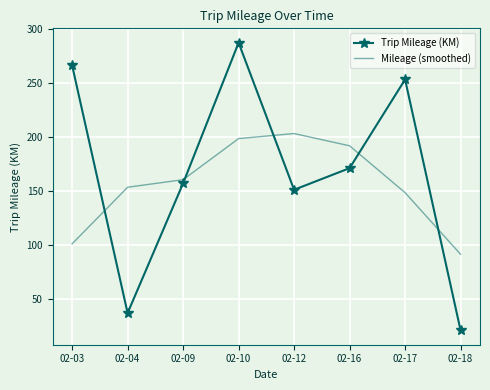

Between 02-04 and 02-12, which series saw the biggest shift?

Trip Mileage (KM)